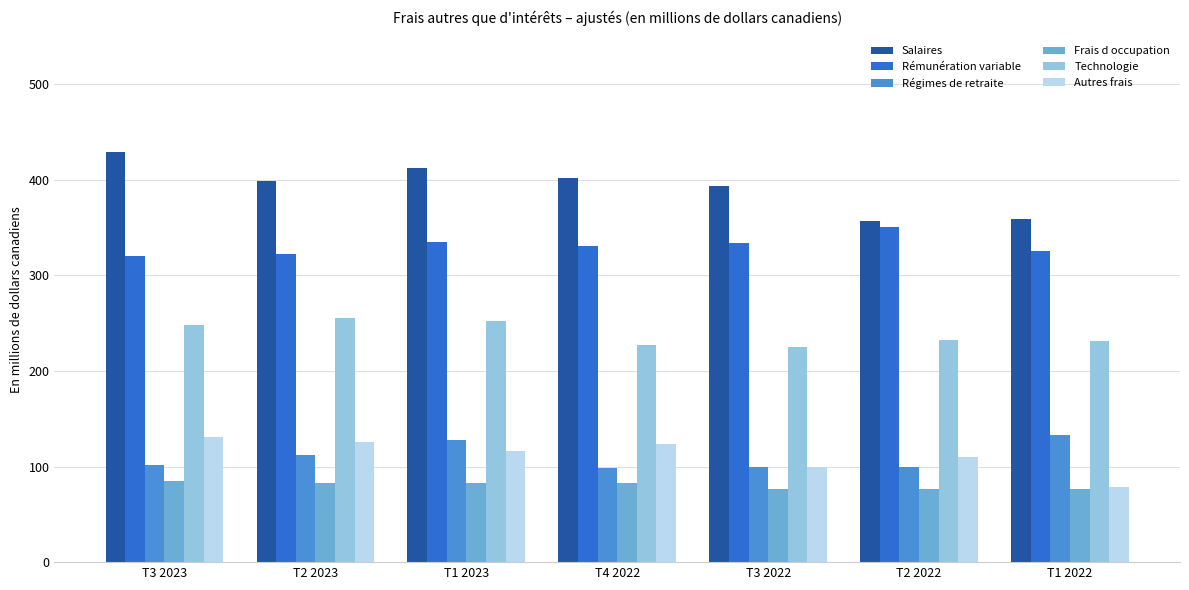

How many distinct data groups are displayed?

6